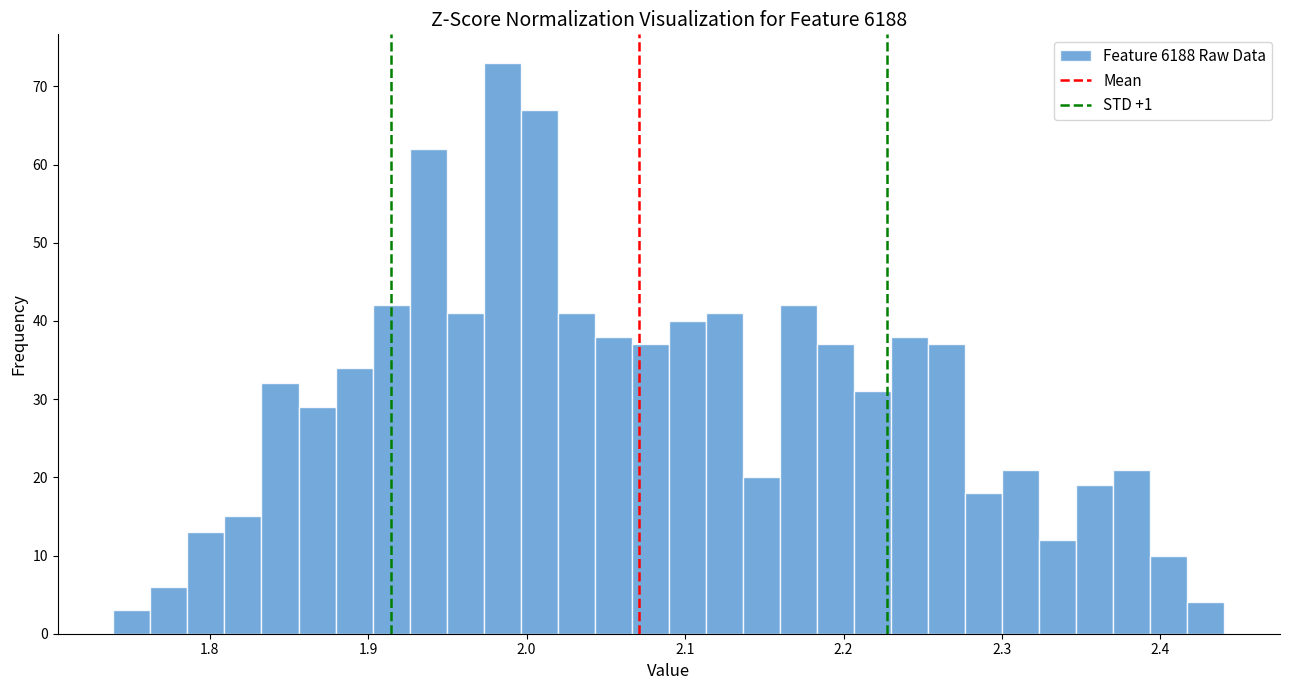

Around what value on the x-axis is the tallest bar? Give the approximate position of its centre, as read against the axis.

1.98